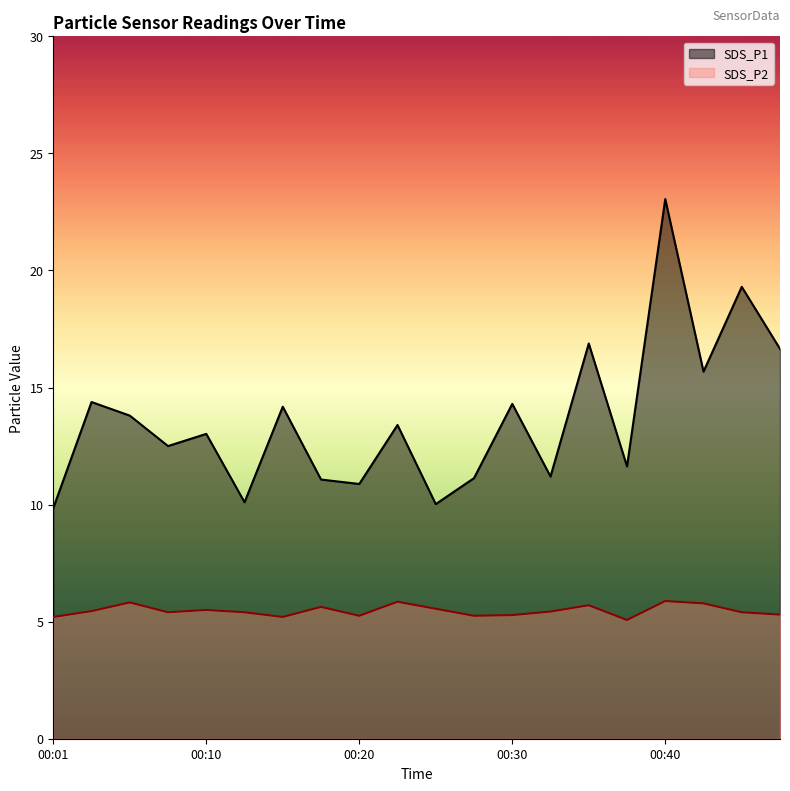

Reading left to right, extract all data points from this chart.

SDS_P1: 00:01=9.8	00:03=14.4	00:05=13.8	00:08=12.5	00:10=13.0	00:13=10.1	00:15=14.2	00:18=11.1	00:20=10.9	00:23=13.4	00:25=10.0	00:27=11.1	00:30=14.3	00:32=11.2	00:35=16.9	00:37=11.6	00:40=23.1	00:42=15.7	00:45=19.3	00:47=16.6
SDS_P2: 00:01=5.2	00:03=5.5	00:05=5.8	00:08=5.4	00:10=5.5	00:13=5.4	00:15=5.2	00:18=5.6	00:20=5.2	00:23=5.8	00:25=5.5	00:27=5.2	00:30=5.3	00:32=5.4	00:35=5.7	00:37=5.1	00:40=5.9	00:42=5.8	00:45=5.4	00:47=5.3